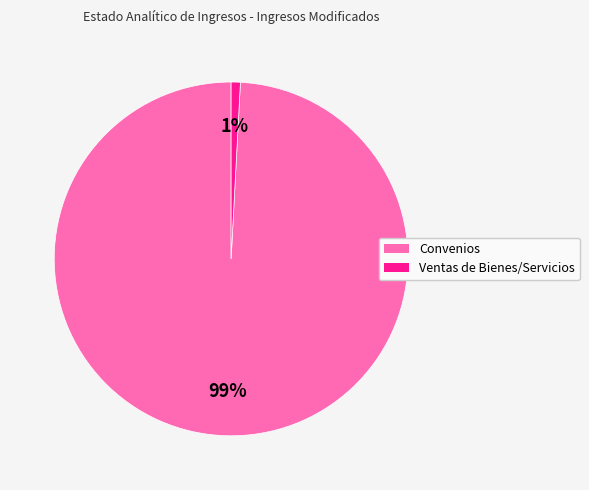

What is the largest slice in the pie chart?

Convenios